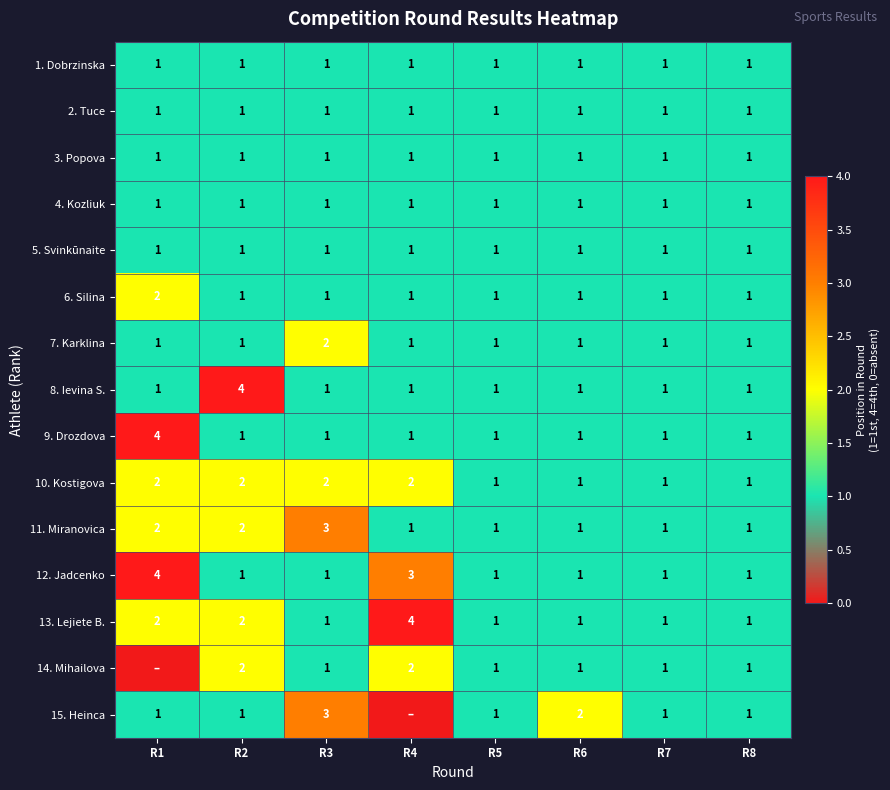

How many categories are shown in the chart?

8